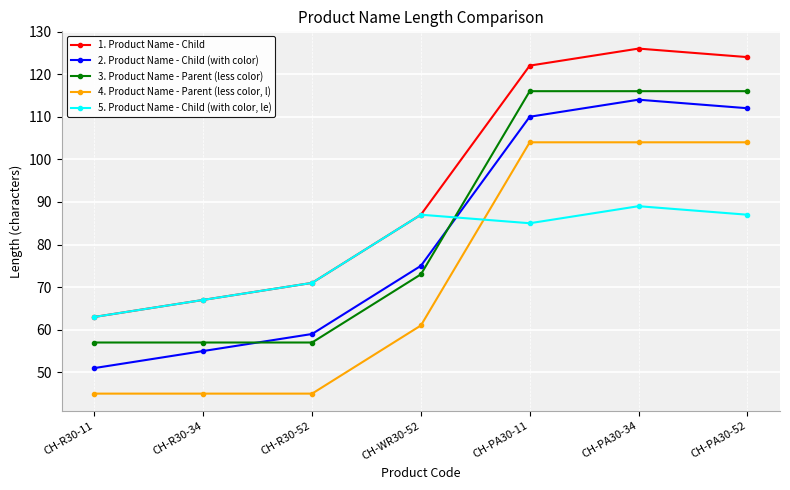

Which series has the largest total across all categories?

1. Product Name - Child